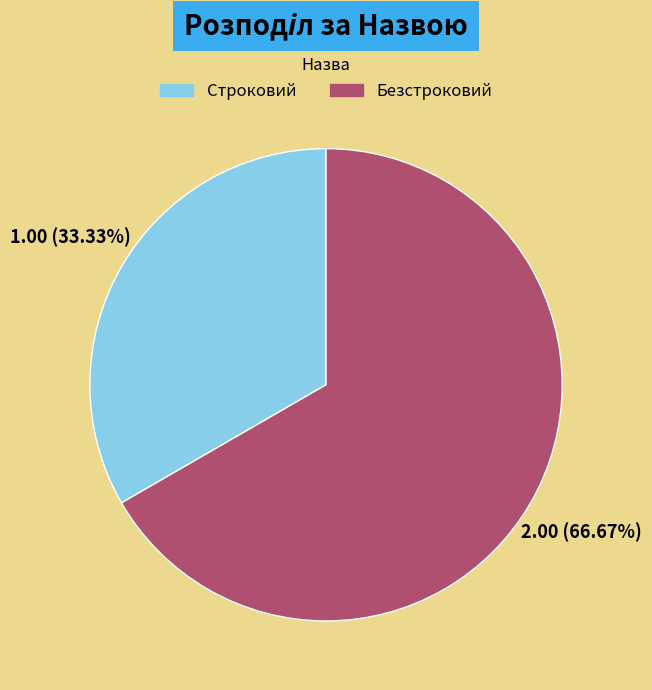

Which slice represents more than half of the pie?

Безстроковий